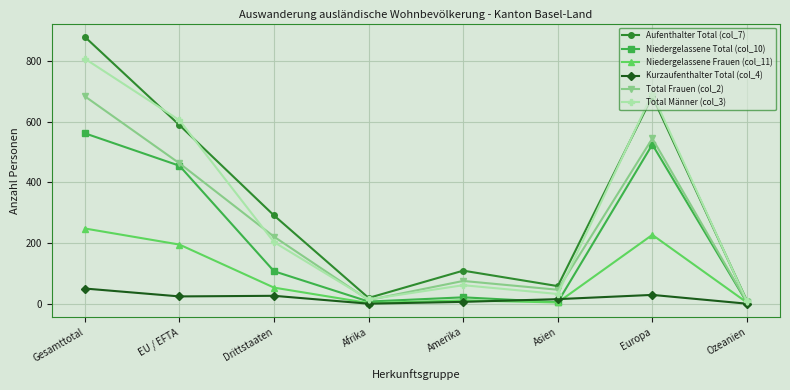

What is the average value of the Niedergelassene Frauen (col_11) series?

93